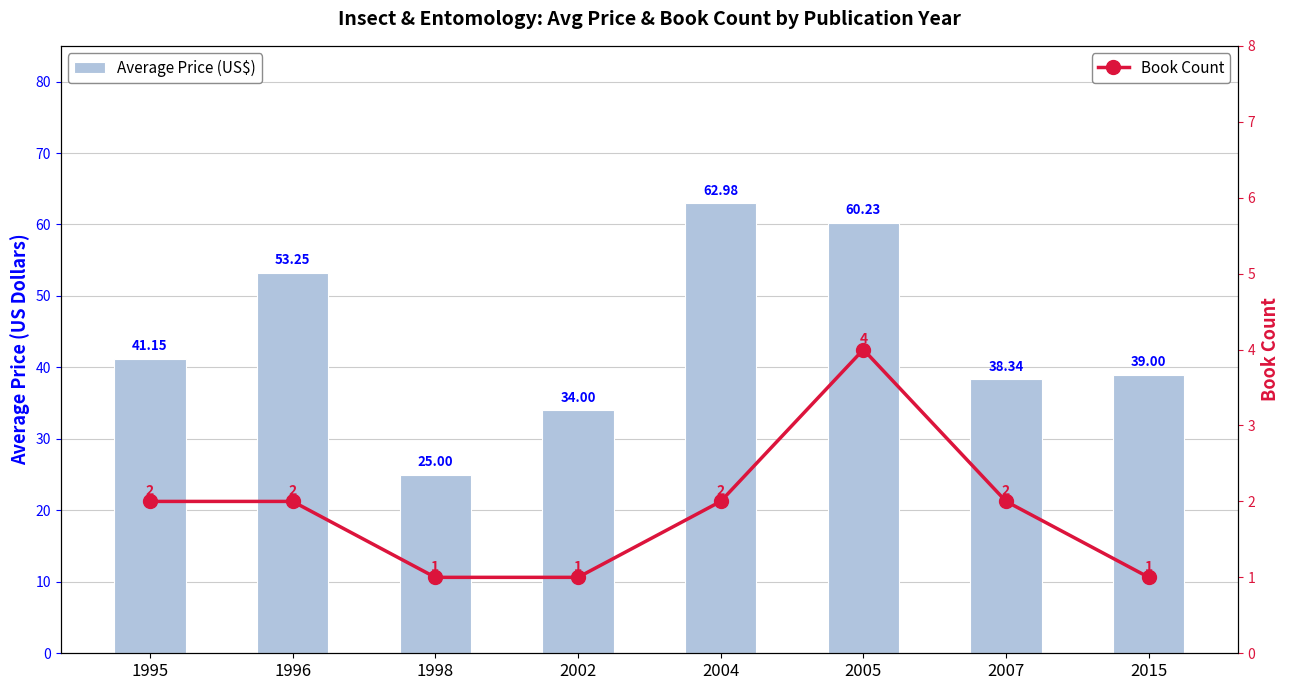

What are all the series names shown in the legend?

Average Price (US$), Book Count